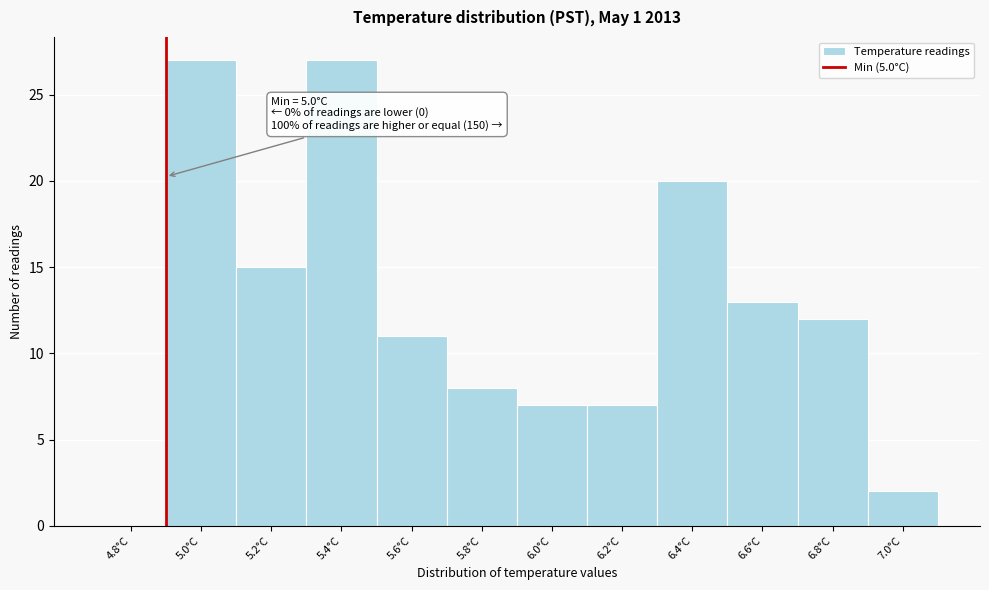

Reading left to right, transcribe all the data shown in this chart.

4.8°C=0	5.0°C=27	5.2°C=15	5.4°C=27	5.6°C=11	5.8°C=8	6.0°C=7	6.2°C=7	6.4°C=20	6.6°C=13	6.8°C=12	7.0°C=2